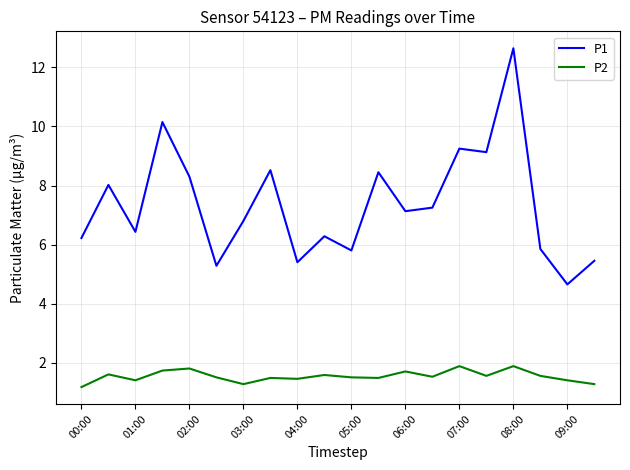

What is the sum of all P1 values?

147.0